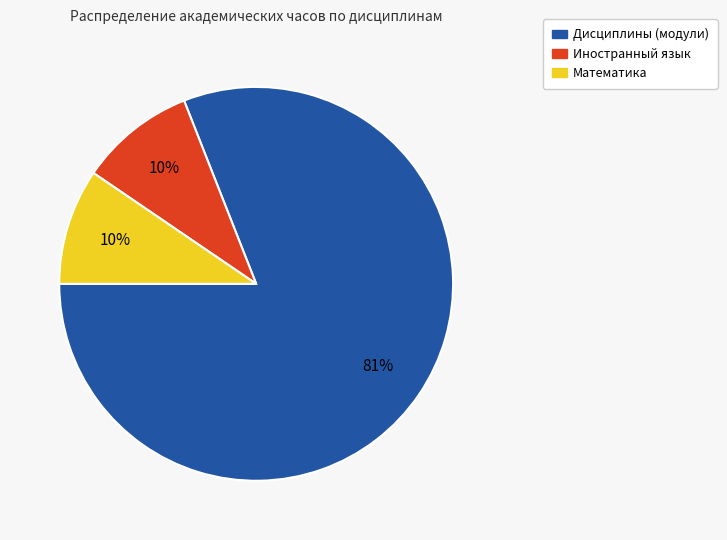

What percentage is the Иностранный язык slice, to the nearest percent?

10%